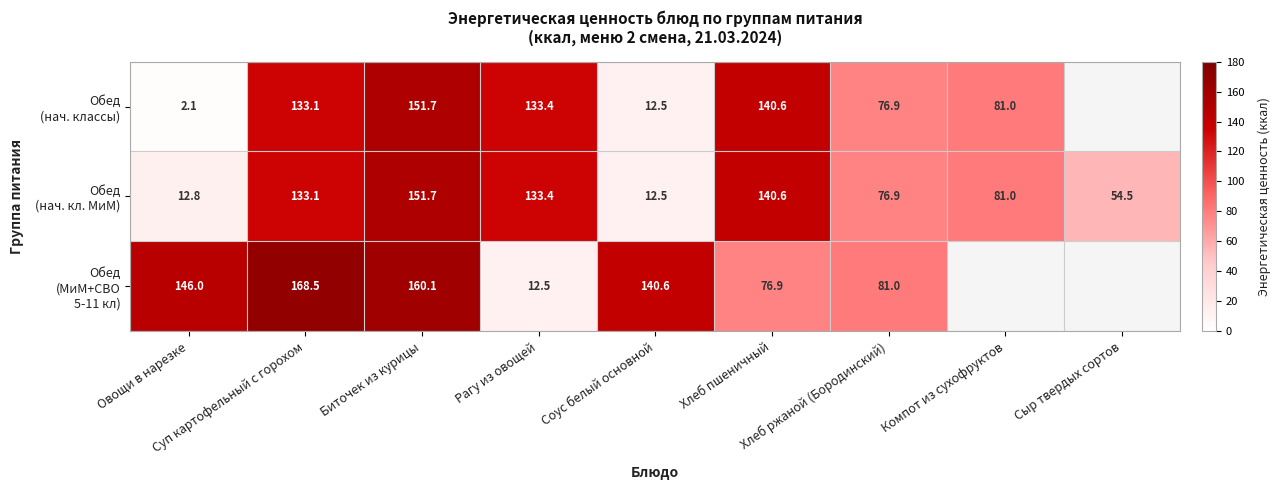

What value does the Обед (нач. классы) series have at Соус белый основной?

12.5